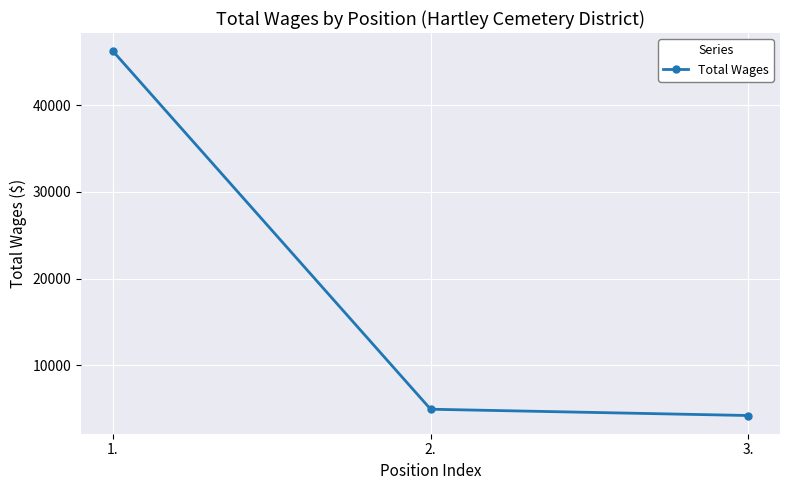

What is the difference between the values at 1. and 2.?

41271